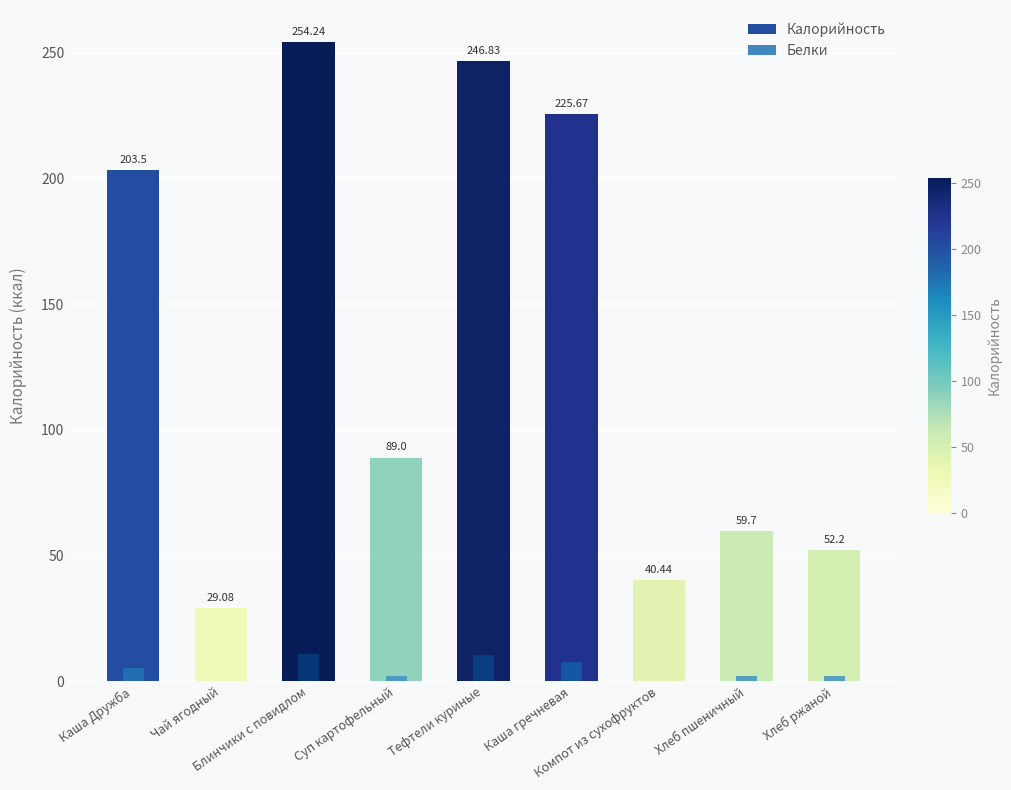

At how many categories does at least one series exceed 33?

8